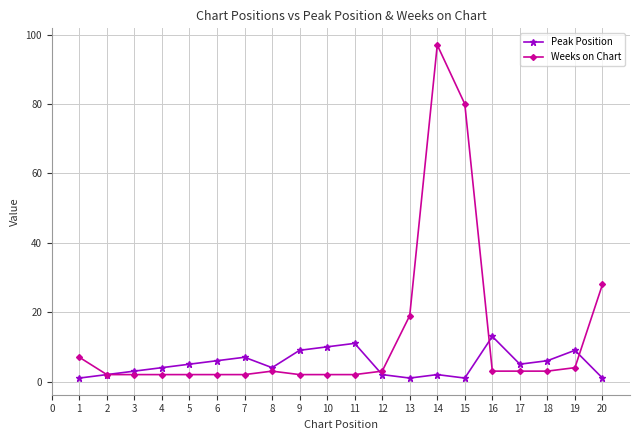

Does the chart display data point markers on the line(s)?

Yes